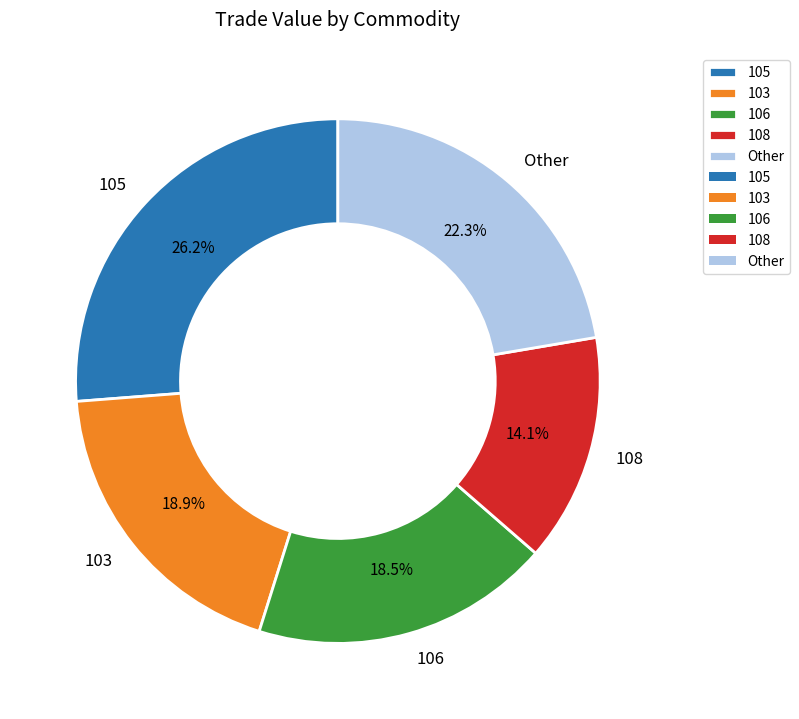

What is the ratio of the value at 103 to the value at Other?

0.8